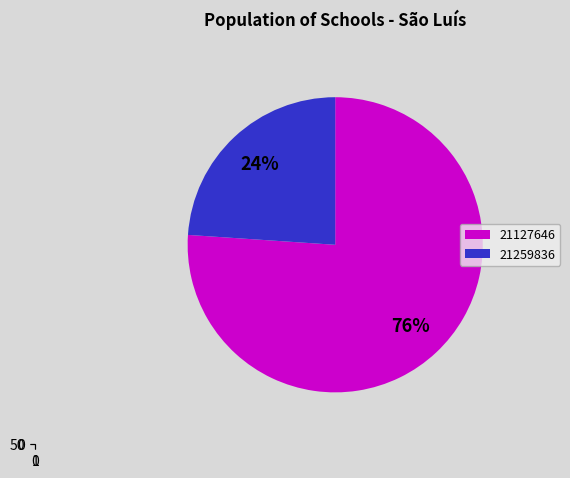

What is the smallest slice in the pie chart?

21259836